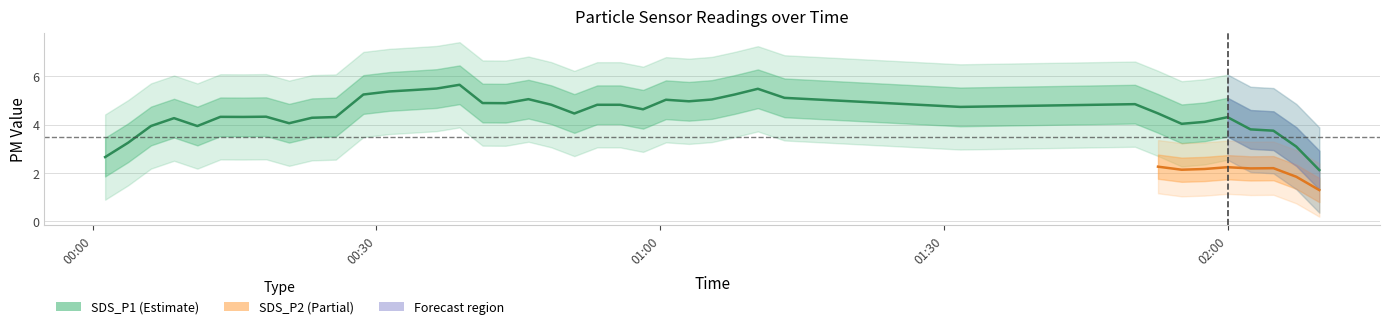

List the series in order of their overall mean, highest first.

SDS_P1, SDS_P2